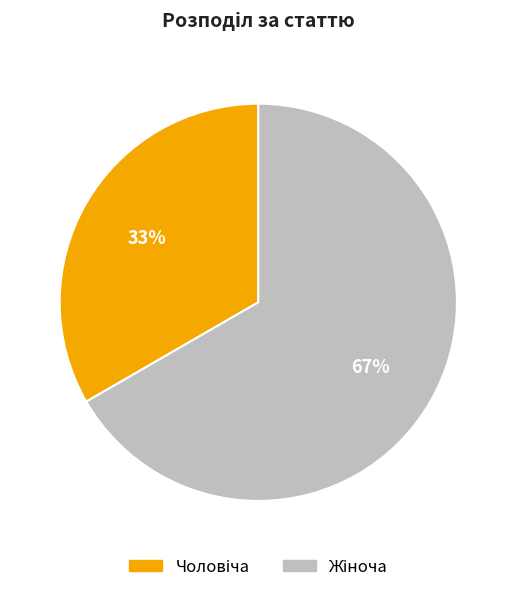

Does any single category account for the majority?

Yes